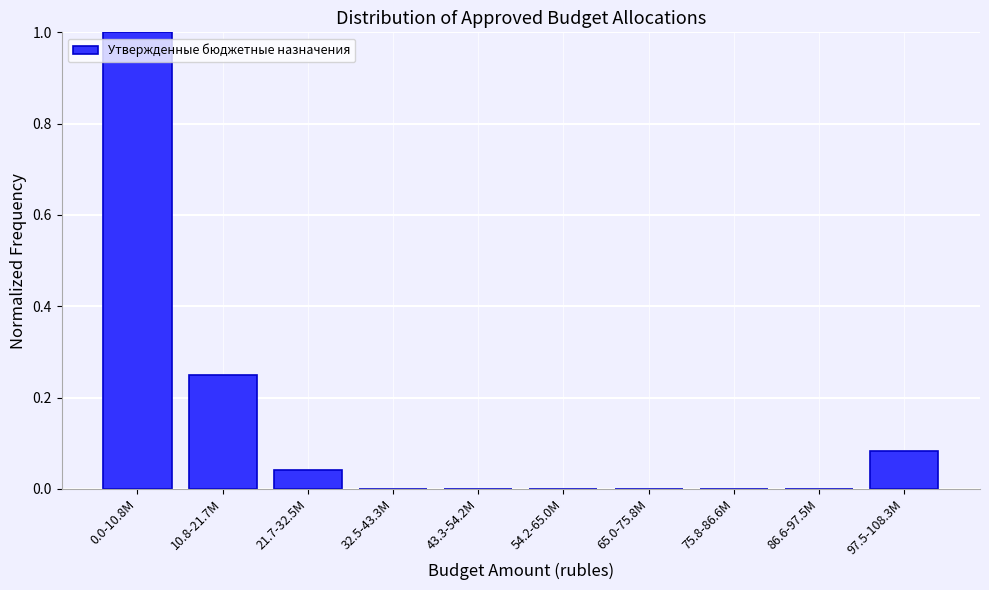

The chart shows a value of 0.4 at 43.3-54.2M. True or false?

False